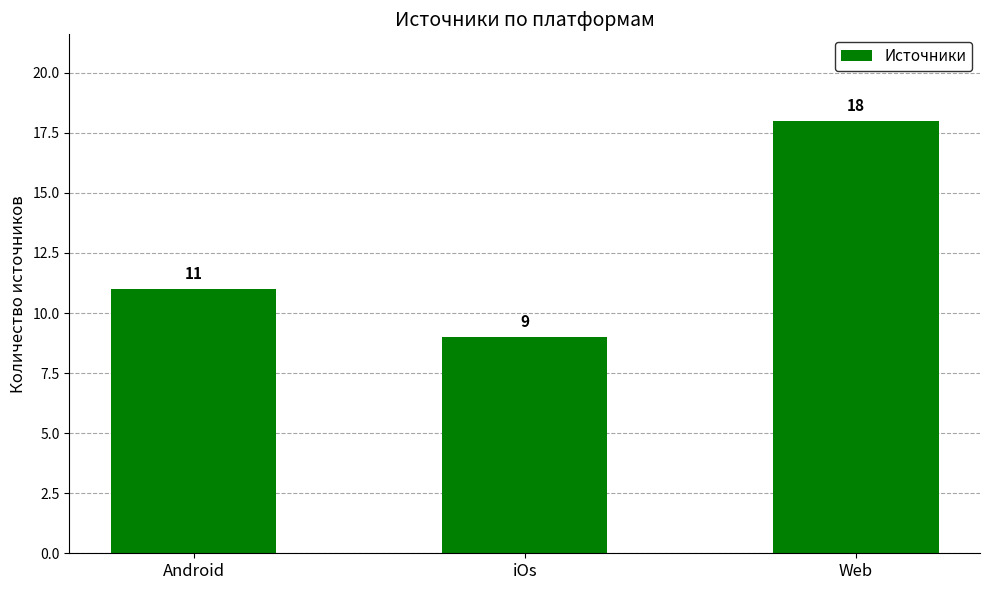

Is it true that the value at Android is 4?

False